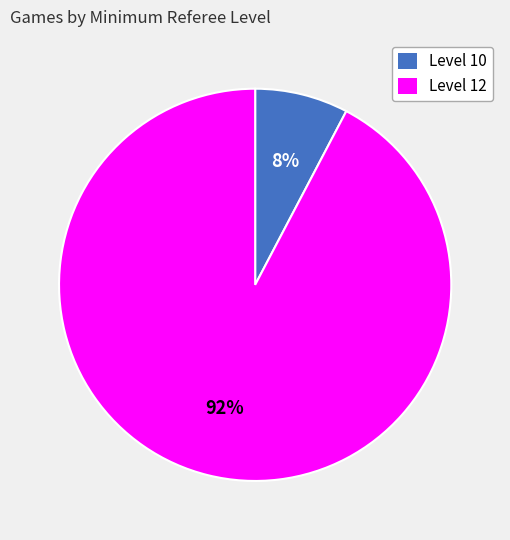

How many segments does this pie chart have?

2